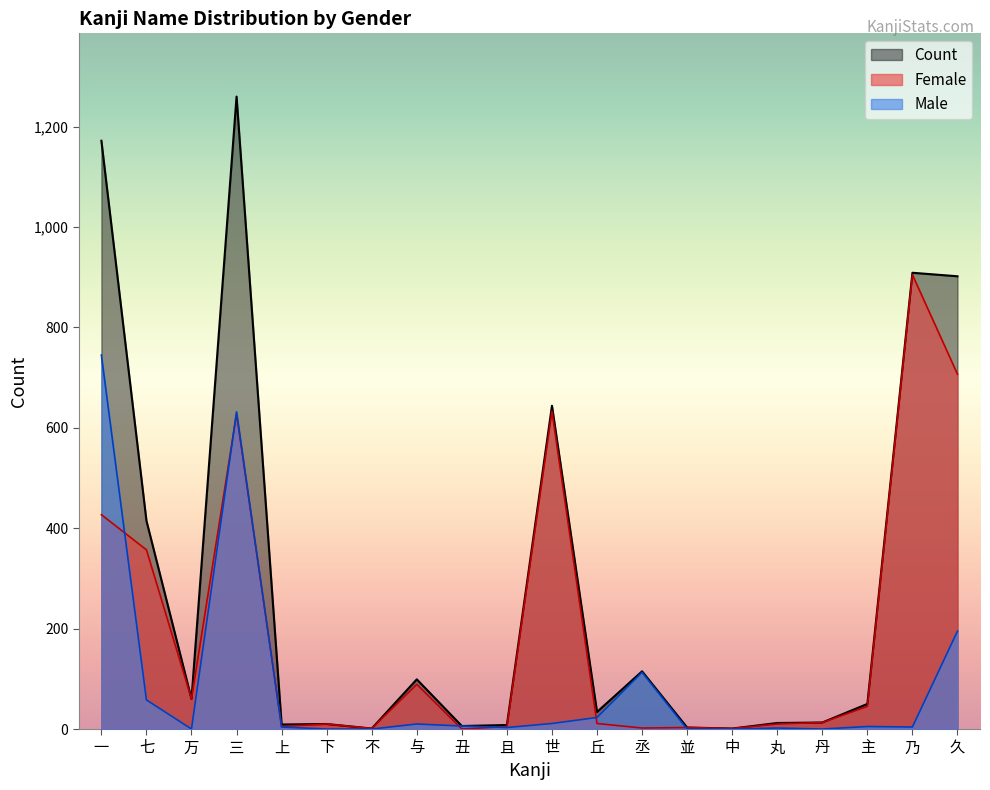

Is the value of Female at 下 greater than the value of Male at 丑?

Yes